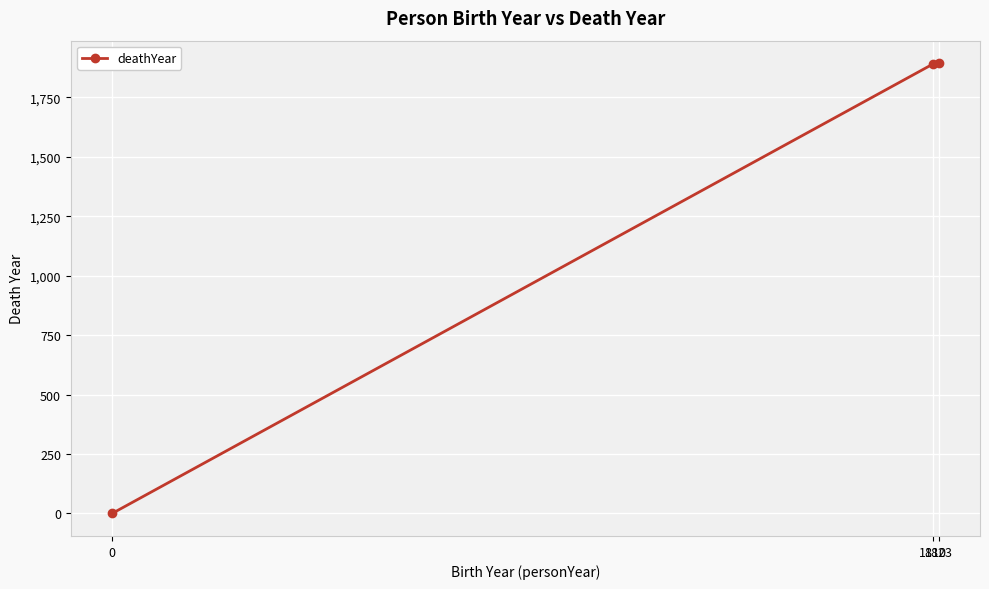

How many categories are shown in the chart?

3